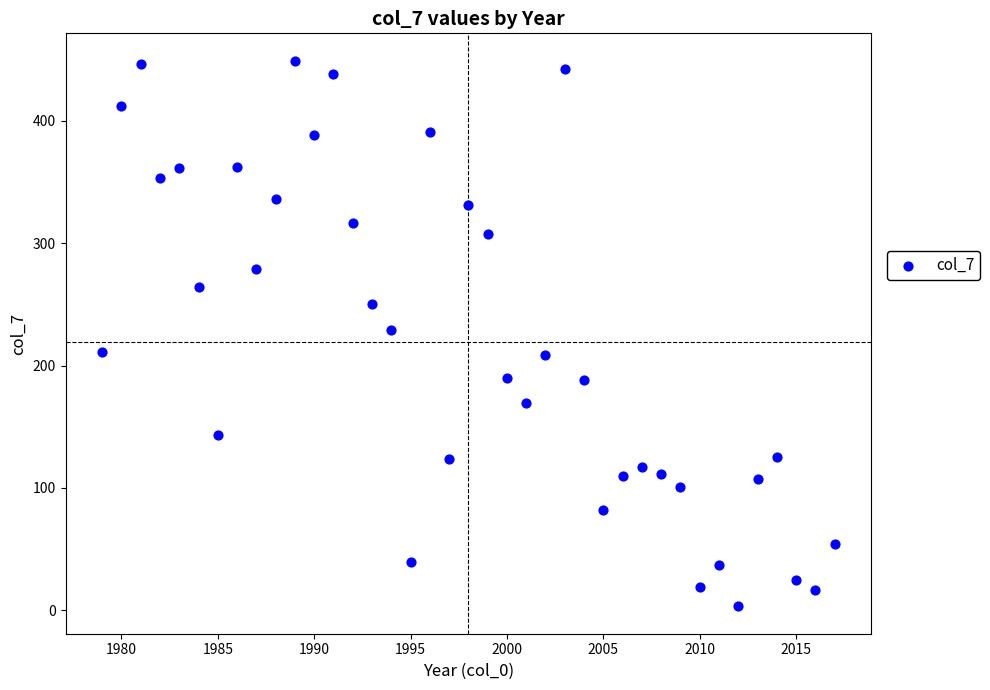

What is the range of X values (max minus min)?

38.0